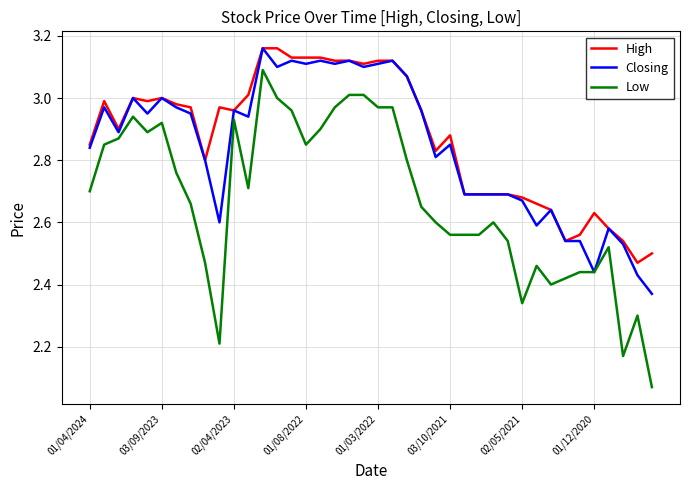

True or false: High and Low intersect in this chart.

False